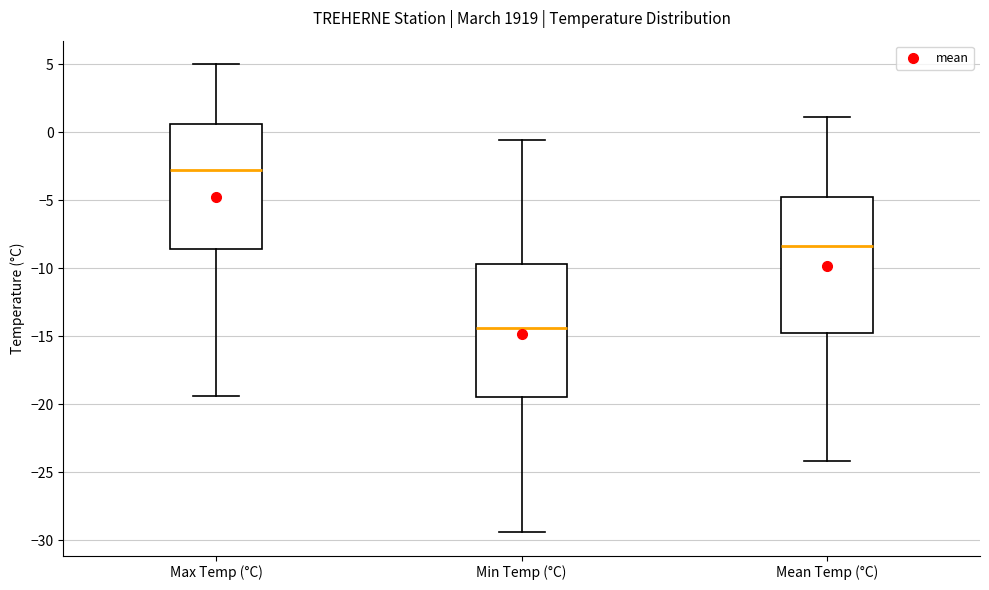

Which box's median line is the lowest?

Min Temp (°C)